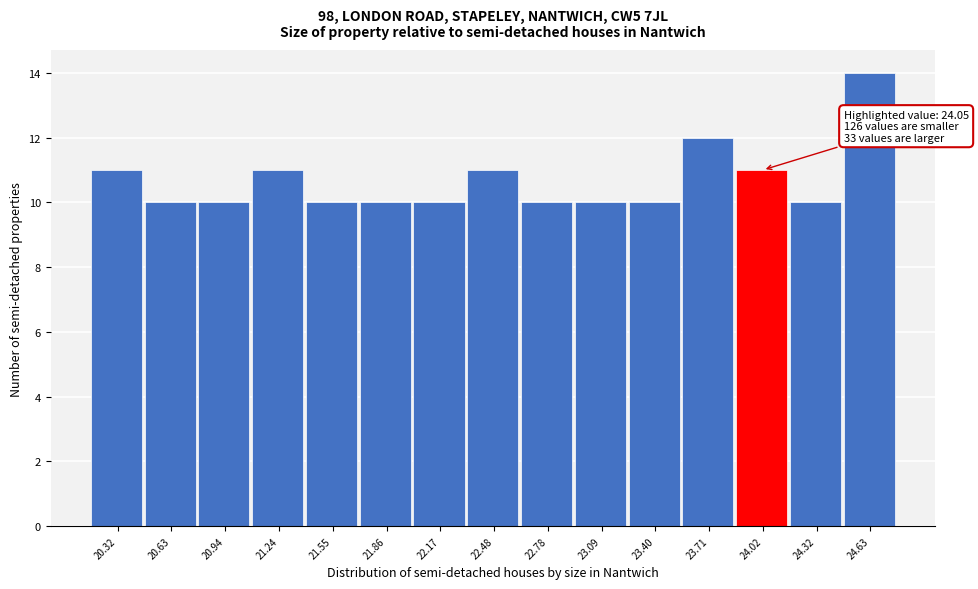

Reading left to right, list all the values displayed in this chart.

20.32=11	20.63=10	20.94=10	21.24=11	21.55=10	21.86=10	22.17=10	22.48=11	22.78=10	23.09=10	23.40=10	23.71=12	24.02=11	24.32=10	24.63=14